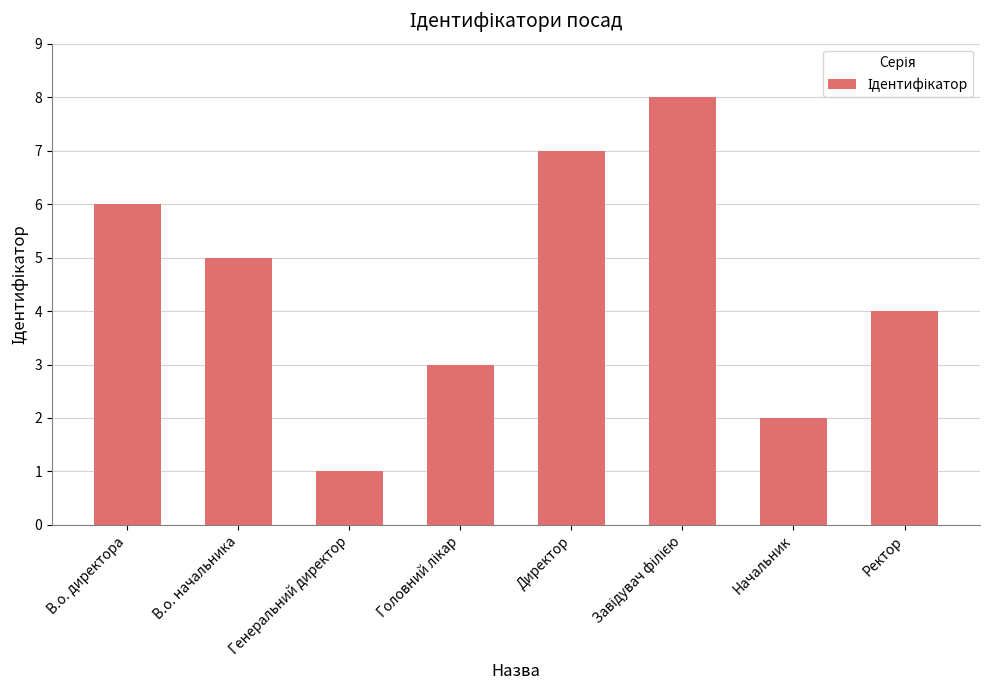

At which label is the value closest to 4?

Ректор